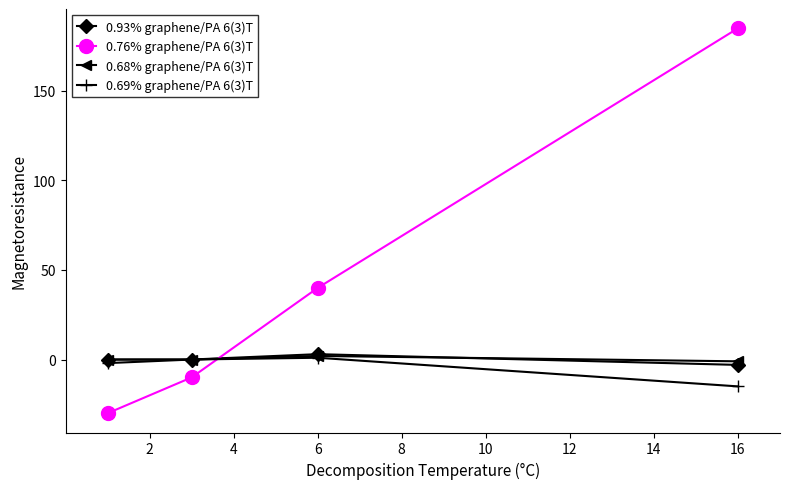

Reading right to left, list all the values displayed in this chart.

0.93% graphene/PA 6(3)T: -3	3	0	0
0.76% graphene/PA 6(3)T: 185	40	-10	-30
0.68% graphene/PA 6(3)T: -1	2	0	0
0.69% graphene/PA 6(3)T: -15	1	0	-2